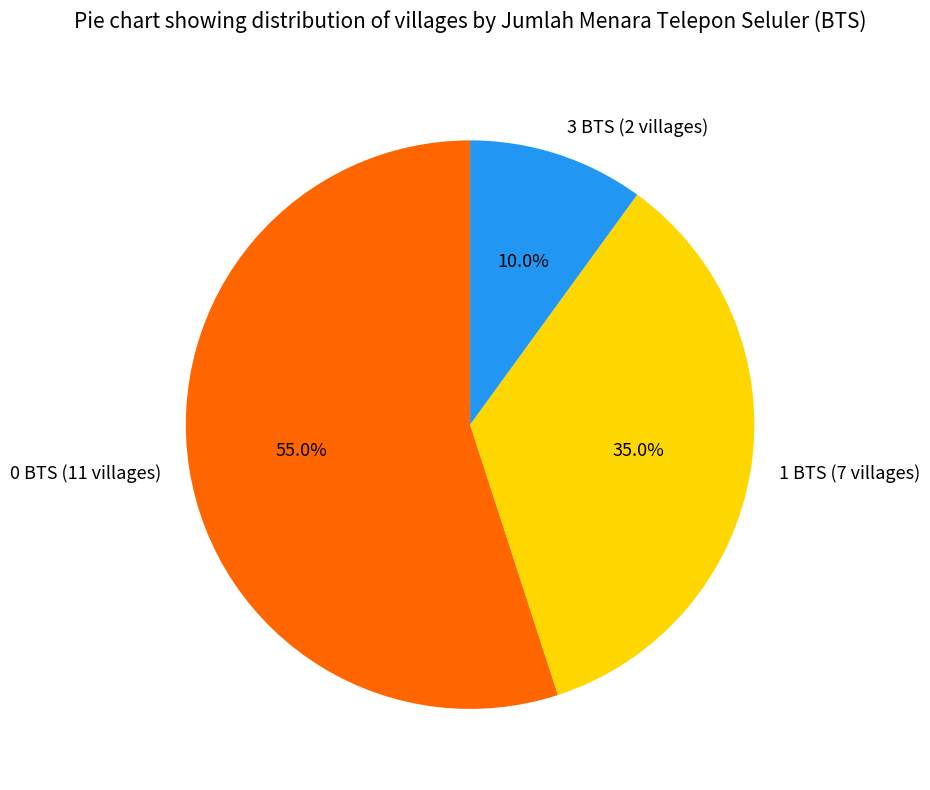

To the nearest percent, what is the average slice percentage?

33%